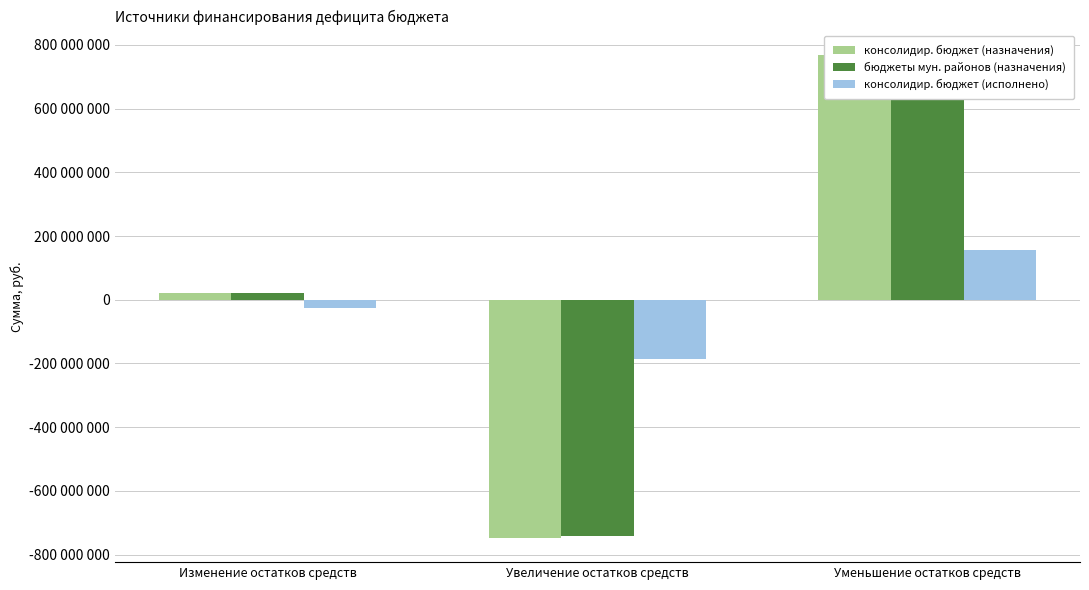

At how many categories does at least one series exceed -189012861?

3